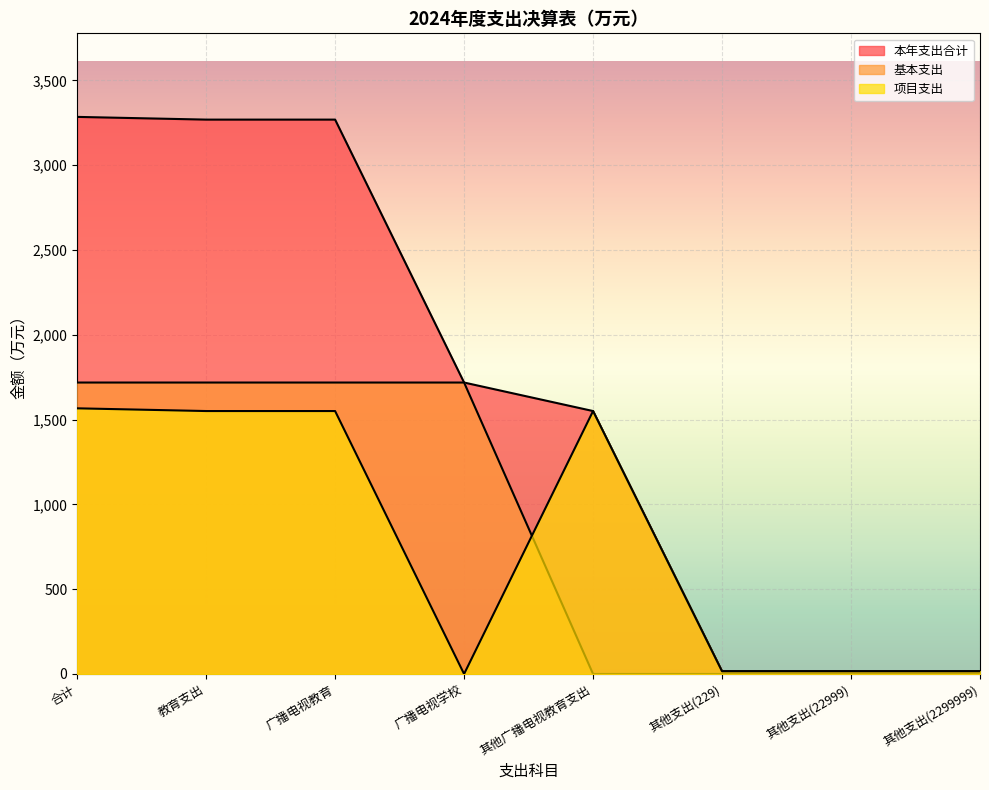

How many values in the 项目支出 series are below 1550?

4